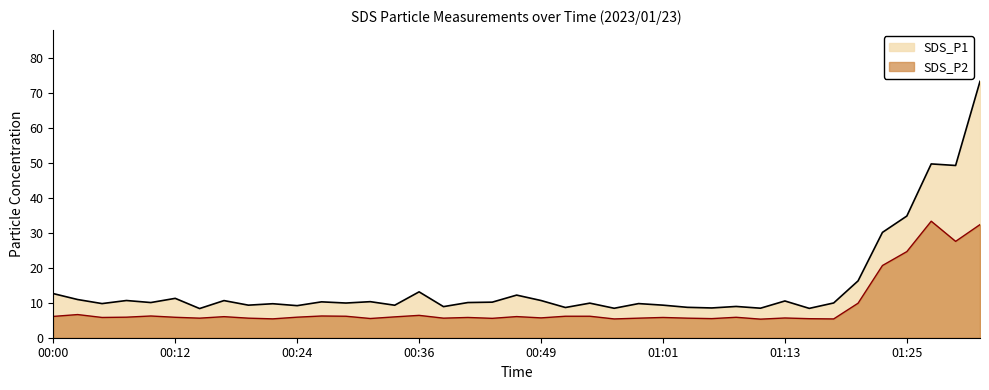

How many values in the SDS_P1 series exceed 10?

20